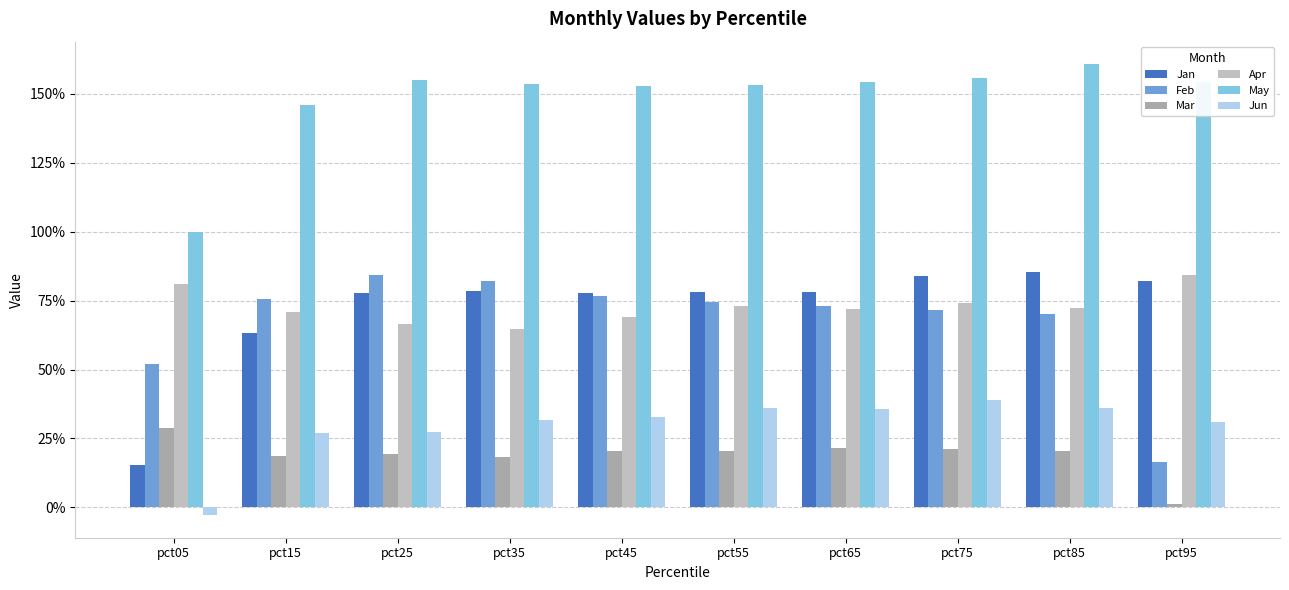

Rank the series at pct75 from highest to lowest value.

May, Jan, Apr, Feb, Jun, Mar